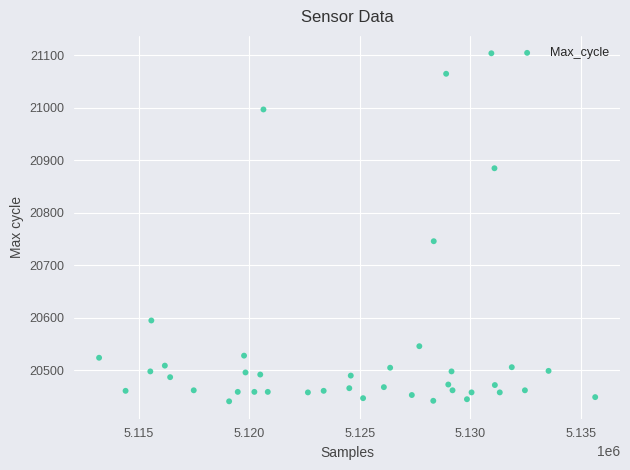

What is the range of Y values (max minus min)?

663